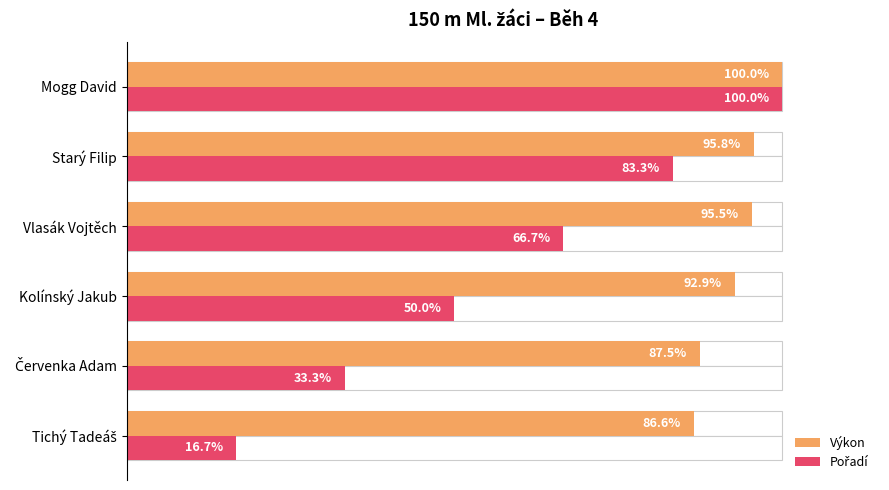

The Pořadí series shows 4.8 at Tichý Tadeáš. True or false?

False